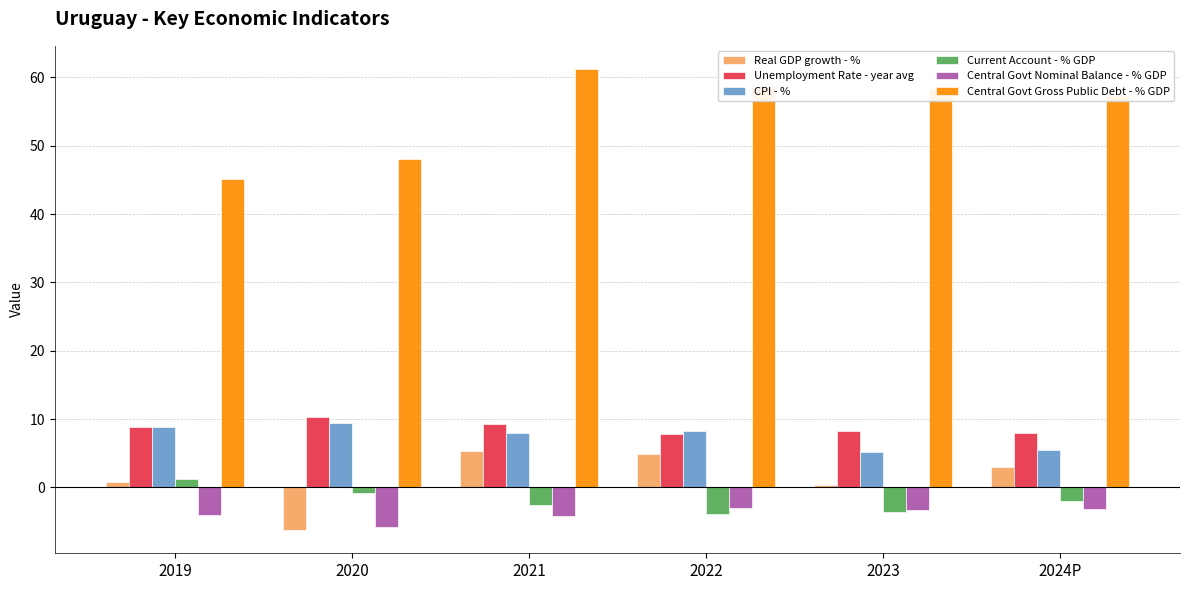

Which series changed the most between 2022 and 2023?

Real GDP growth - %